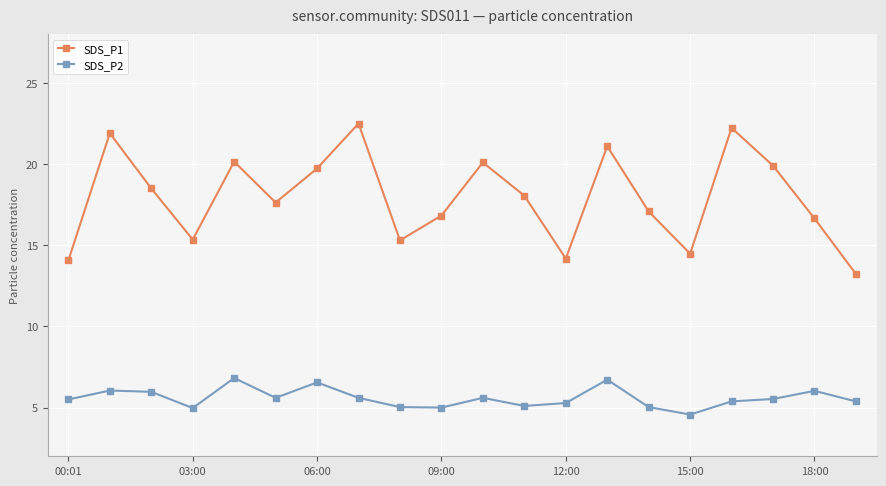

Rank the series by their average value, from highest to lowest.

SDS_P1, SDS_P2